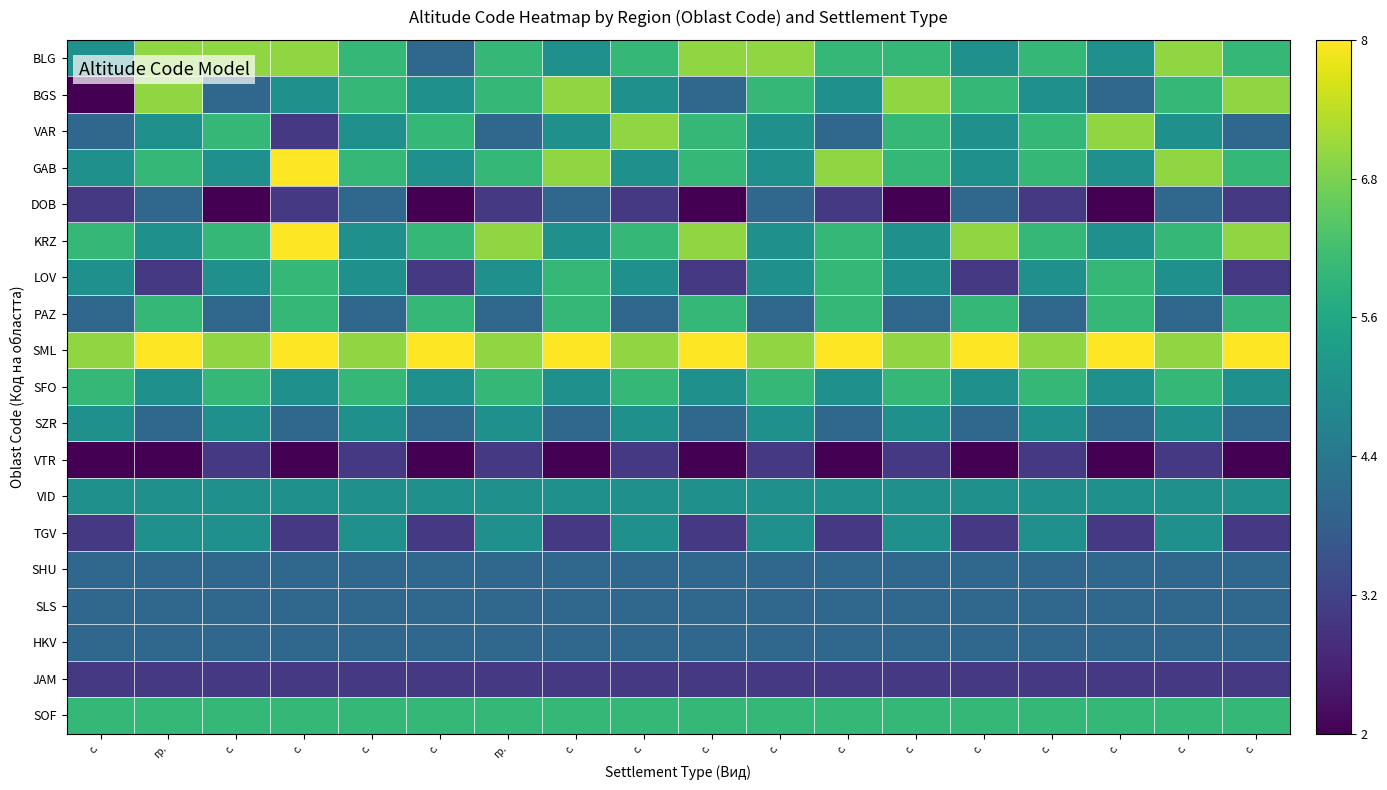

At how many categories does at least one series exceed 0?

18